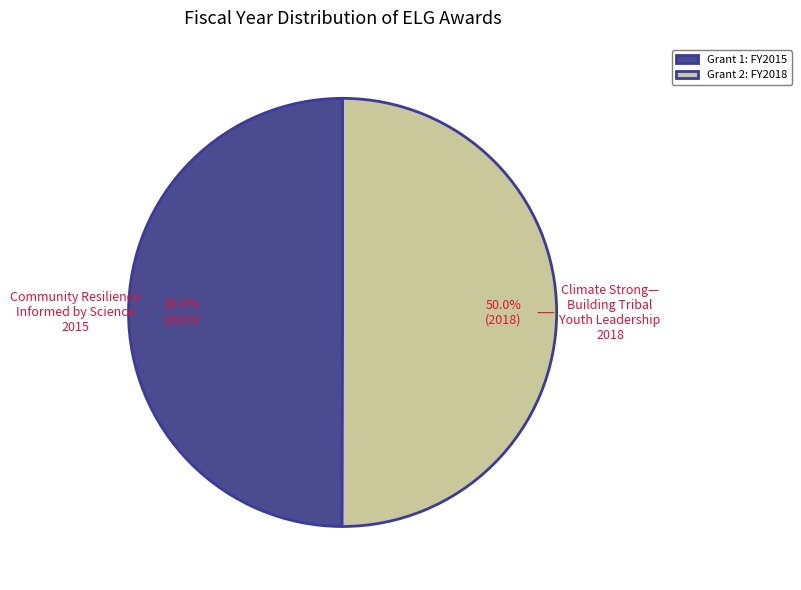

Is the sum of Grant 1: FY2015 and Grant 2: FY2018 greater than half?

Yes